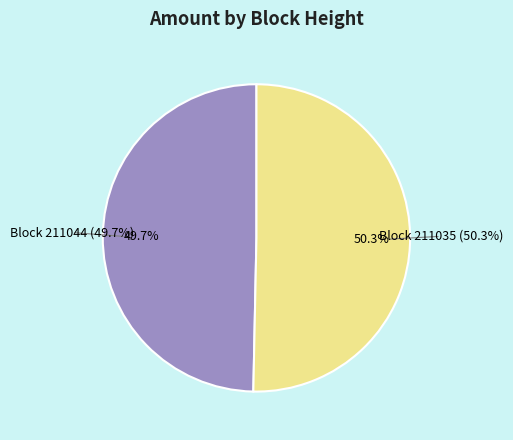

Rank the categories by value from highest to lowest.

211035, 211044